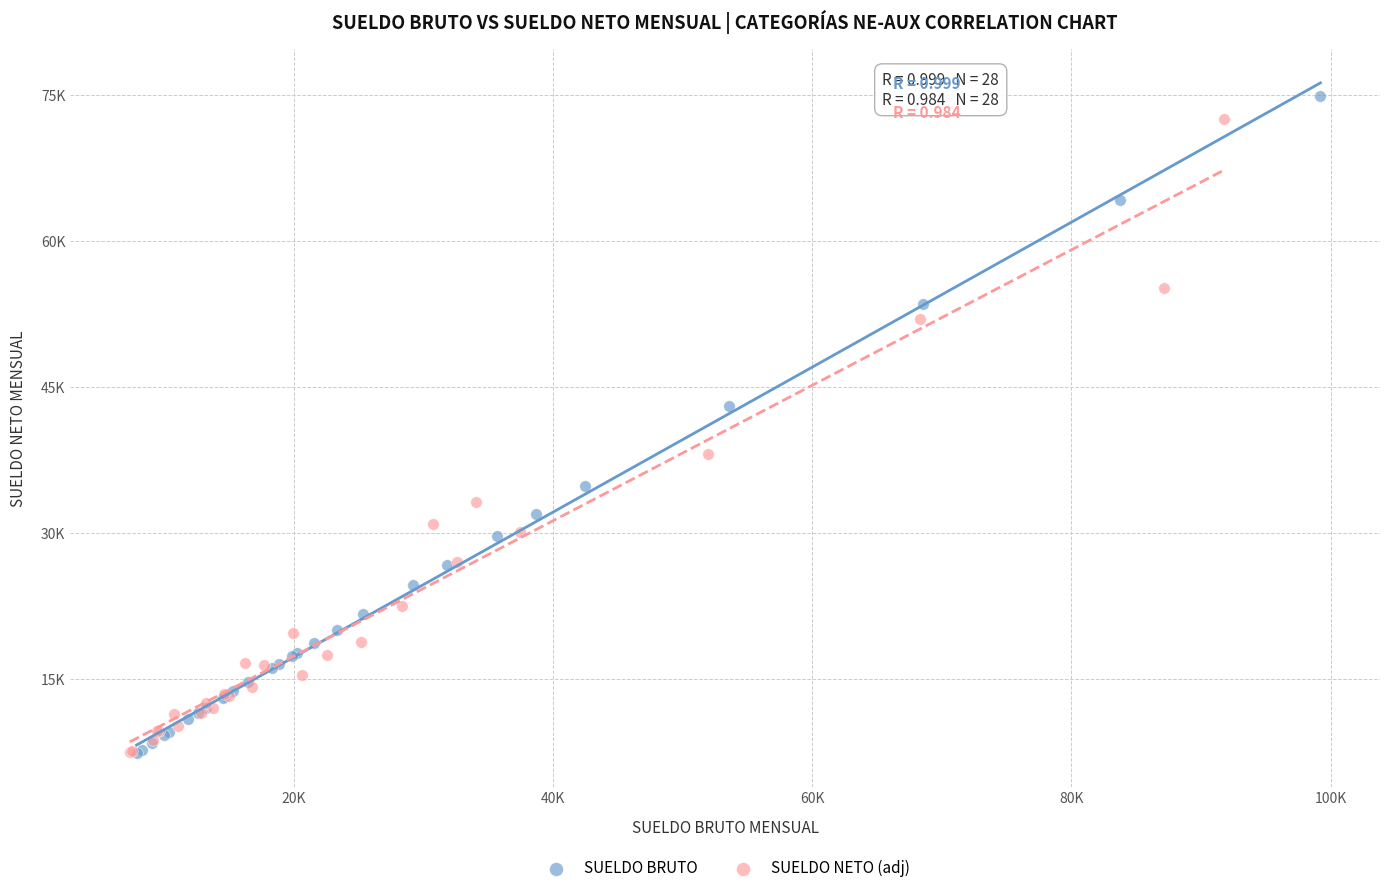

What are all the series names shown in the legend?

SUELDO BRUTO, SUELDO NETO (adj)